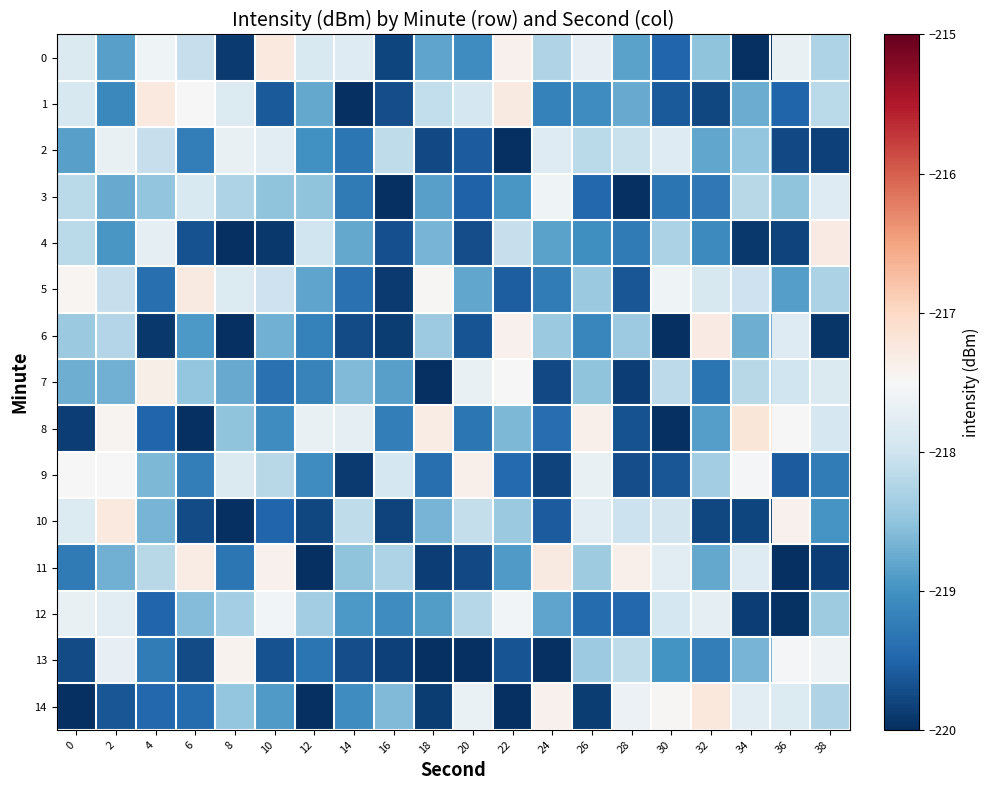

Reading right to left, extract all data points from this chart.

0: 38=-218.3	36=-217.7	34=-220.0	32=-218.5	30=-219.5	28=-218.8	26=-217.7	24=-218.2	22=-217.4	20=-219.1	18=-218.8	16=-219.8	14=-217.8	12=-217.9	10=-217.2	8=-219.9	6=-218.1	4=-217.6	2=-218.9	0=-217.9
1: 38=-218.2	36=-219.5	34=-218.7	32=-219.8	30=-219.6	28=-218.8	26=-219.1	24=-219.2	22=-217.3	20=-217.9	18=-218.1	16=-219.7	14=-220.0	12=-218.8	10=-219.6	8=-217.8	6=-217.5	4=-217.3	2=-219.1	0=-217.9
2: 38=-219.8	36=-219.8	34=-218.5	32=-218.8	30=-217.8	28=-218.1	26=-218.2	24=-217.8	22=-220.2	20=-219.6	18=-219.8	16=-218.1	14=-219.3	12=-219.0	10=-217.8	8=-217.7	6=-219.2	4=-218.1	2=-217.7	0=-218.9
3: 38=-217.8	36=-218.5	34=-218.2	32=-219.3	30=-219.3	28=-220.0	26=-219.5	24=-217.6	22=-218.9	20=-219.5	18=-218.9	16=-220.1	14=-219.3	12=-218.5	10=-218.5	8=-218.3	6=-217.9	4=-218.5	2=-218.8	0=-218.2
4: 38=-217.3	36=-219.8	34=-219.9	32=-219.1	30=-218.3	28=-219.3	26=-219.0	24=-218.8	22=-218.1	20=-219.7	18=-218.7	16=-219.7	14=-218.8	12=-218.0	10=-219.9	8=-220.1	6=-219.7	4=-217.7	2=-219.0	0=-218.2
5: 38=-218.3	36=-218.9	34=-218.0	32=-217.9	30=-217.6	28=-219.6	26=-218.4	24=-219.3	22=-219.6	20=-218.8	18=-217.5	16=-219.9	14=-219.4	12=-218.8	10=-218.0	8=-217.8	6=-217.3	4=-219.4	2=-218.1	0=-217.4
6: 38=-219.9	36=-217.8	34=-218.7	32=-217.3	30=-220.1	28=-218.4	26=-219.1	24=-218.4	22=-217.4	20=-219.7	18=-218.4	16=-219.9	14=-219.7	12=-219.2	10=-218.7	8=-220.0	6=-218.9	4=-219.9	2=-218.2	0=-218.4
7: 38=-217.9	36=-218.0	34=-218.2	32=-219.3	30=-218.2	28=-219.8	26=-218.5	24=-219.8	22=-217.5	20=-217.7	18=-220.1	16=-218.9	14=-218.6	12=-219.2	10=-219.4	8=-218.8	6=-218.5	4=-217.4	2=-218.7	0=-218.7
8: 38=-217.9	36=-217.5	34=-217.2	32=-218.9	30=-220.0	28=-219.7	26=-217.4	24=-219.4	22=-218.6	20=-219.3	18=-217.3	16=-219.2	14=-217.7	12=-217.7	10=-219.1	8=-218.5	6=-220.1	4=-219.5	2=-217.4	0=-219.9
9: 38=-219.2	36=-219.6	34=-217.6	32=-218.4	30=-219.6	28=-219.7	26=-217.7	24=-219.8	22=-219.5	20=-217.4	18=-219.4	16=-217.9	14=-219.9	12=-219.1	10=-218.2	8=-217.9	6=-219.2	4=-218.6	2=-217.5	0=-217.5
10: 38=-219.0	36=-217.4	34=-219.8	32=-219.8	30=-218.0	28=-218.0	26=-217.8	24=-219.6	22=-218.4	20=-218.1	18=-218.7	16=-219.8	14=-218.1	12=-219.8	10=-219.5	8=-220.1	6=-219.7	4=-218.7	2=-217.3	0=-217.8
11: 38=-219.8	36=-220.1	34=-217.8	32=-218.8	30=-217.8	28=-217.4	26=-218.4	24=-217.3	22=-218.9	20=-219.8	18=-219.9	16=-218.3	14=-218.5	12=-220.1	10=-217.4	8=-219.3	6=-217.3	4=-218.2	2=-218.7	0=-219.3
12: 38=-218.4	36=-220.0	34=-219.9	32=-217.7	30=-217.9	28=-219.5	26=-219.4	24=-218.8	22=-217.6	20=-218.2	18=-218.9	16=-219.1	14=-218.9	12=-218.4	10=-217.6	8=-218.4	6=-218.6	4=-219.5	2=-217.8	0=-217.7
13: 38=-217.6	36=-217.5	34=-218.7	32=-219.2	30=-219.0	28=-218.1	26=-218.4	24=-220.0	22=-219.6	20=-220.0	18=-220.1	16=-219.8	14=-219.7	12=-219.3	10=-219.7	8=-217.4	6=-219.7	4=-219.2	2=-217.7	0=-219.7
14: 38=-218.2	36=-217.8	34=-217.8	32=-217.2	30=-217.5	28=-217.6	26=-219.9	24=-217.4	22=-220.0	20=-217.7	18=-219.9	16=-218.6	14=-219.1	12=-220.0	10=-218.9	8=-218.5	6=-219.4	4=-219.5	2=-219.6	0=-220.0